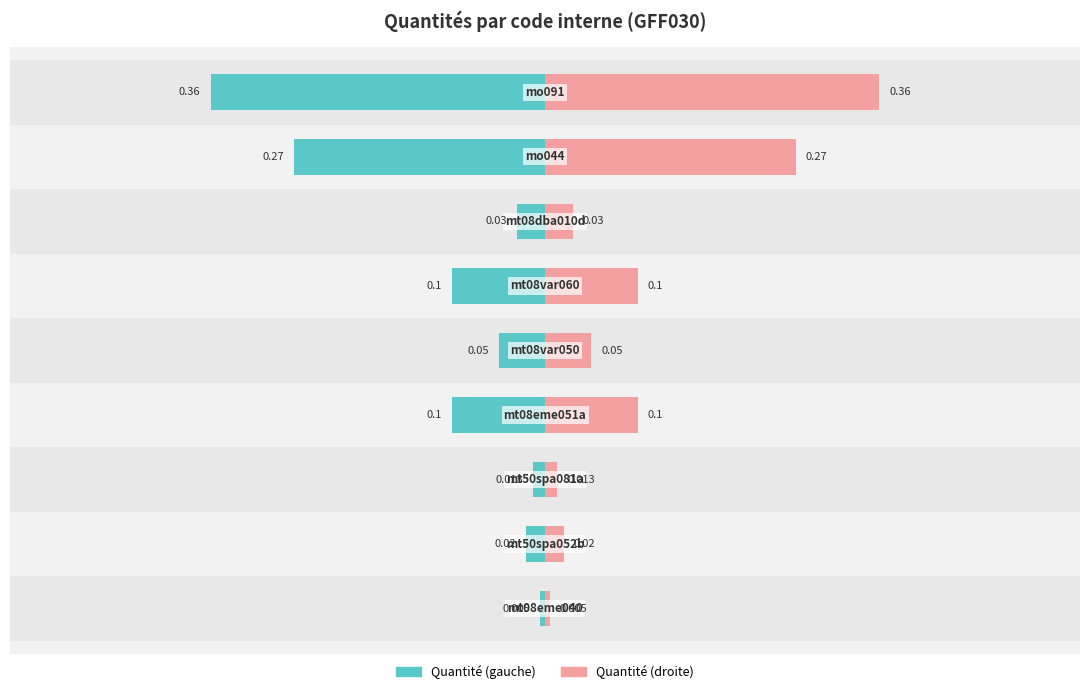

List the series in order of their peak value, highest first.

Quantité (droite), Quantité (gauche)